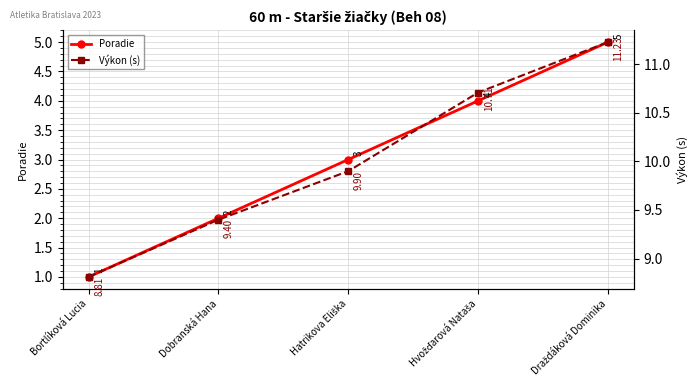

True or false: Výkon (s) has more than 2 interior local peaks.

False